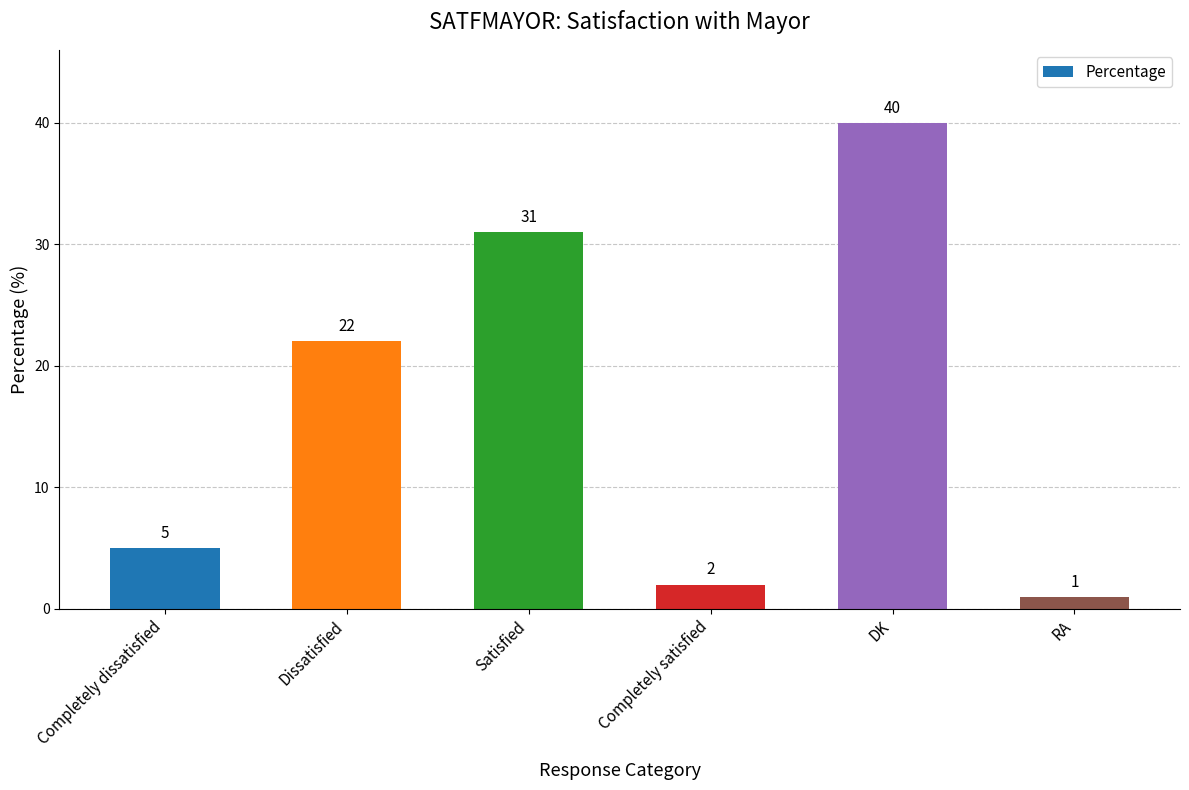

Which category has the highest value across all series?

DK